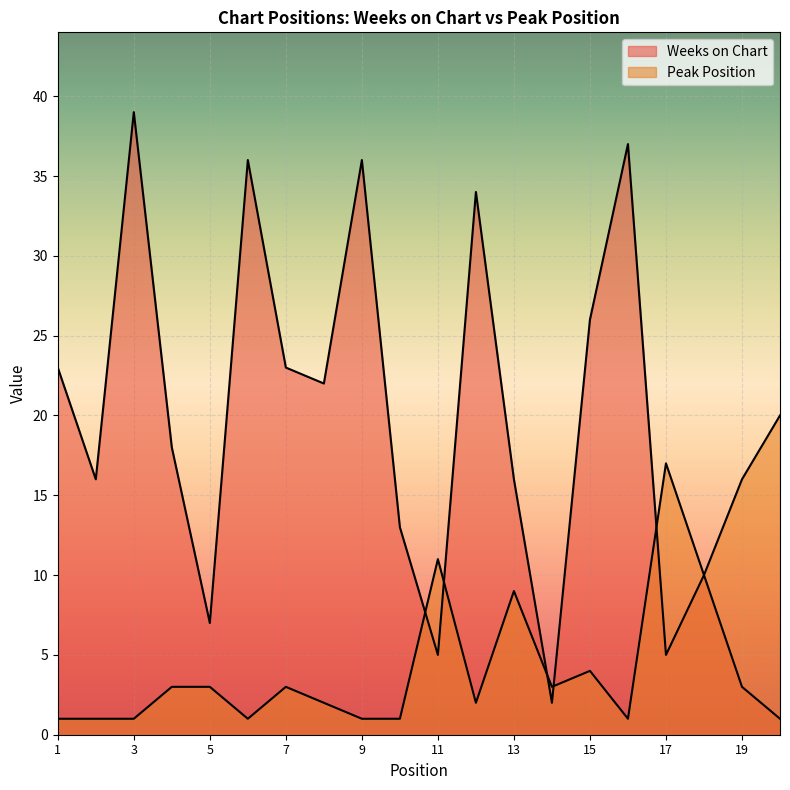

The value of Weeks on Chart at 10 is 19. True or false?

False